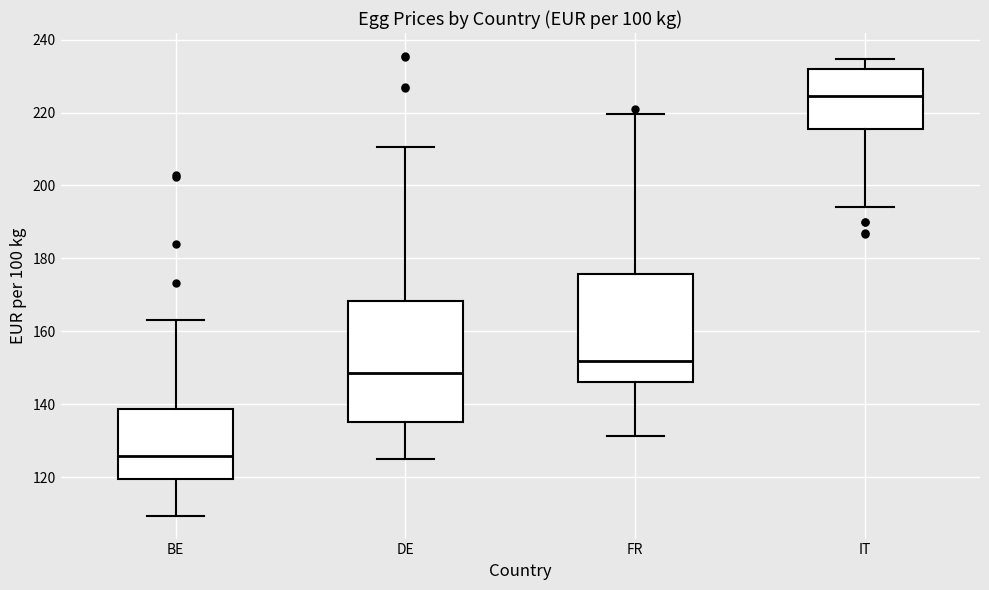

Comparing the boxes themselves (not the whiskers), which one is the tallest?

DE